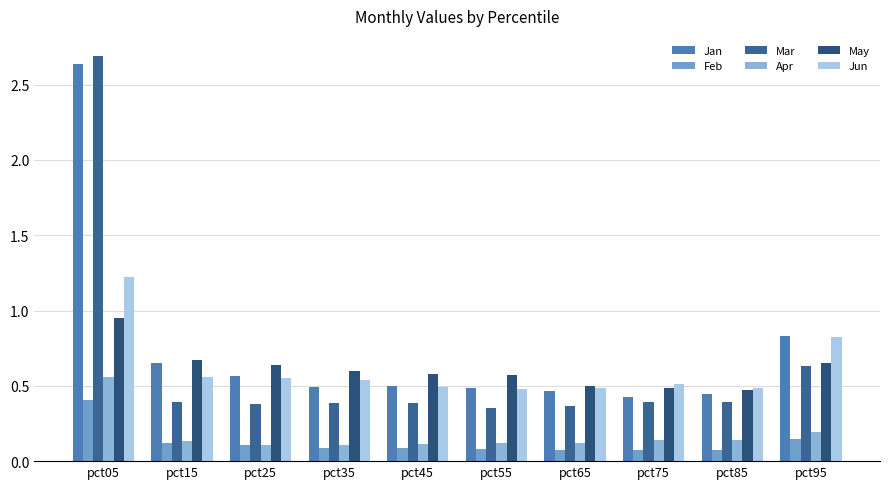

How many series are shown in this chart?

6